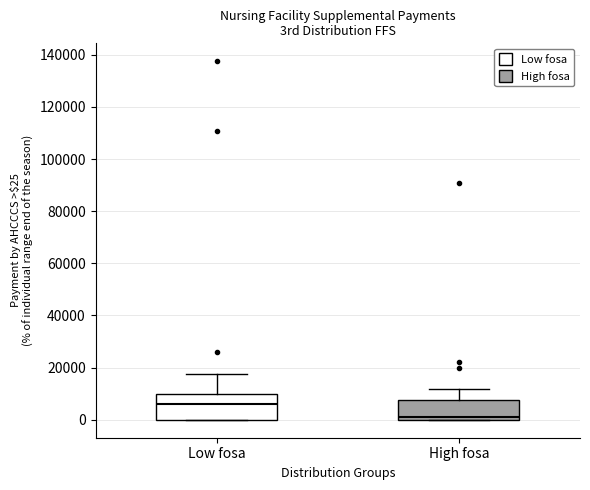

Reading left to right, read every box against the y-axis: the position of its median line, the range the box covers, and the ends of its whiskers. The values are not printed on the chart, so give them approximately, as read against the axis.

Low fosa: median 6000, box 0 to 10000, whiskers 0 to 18000
High fosa: median 0 (just above the box's lower edge), box 0 to 8000, whiskers 0 to 12000